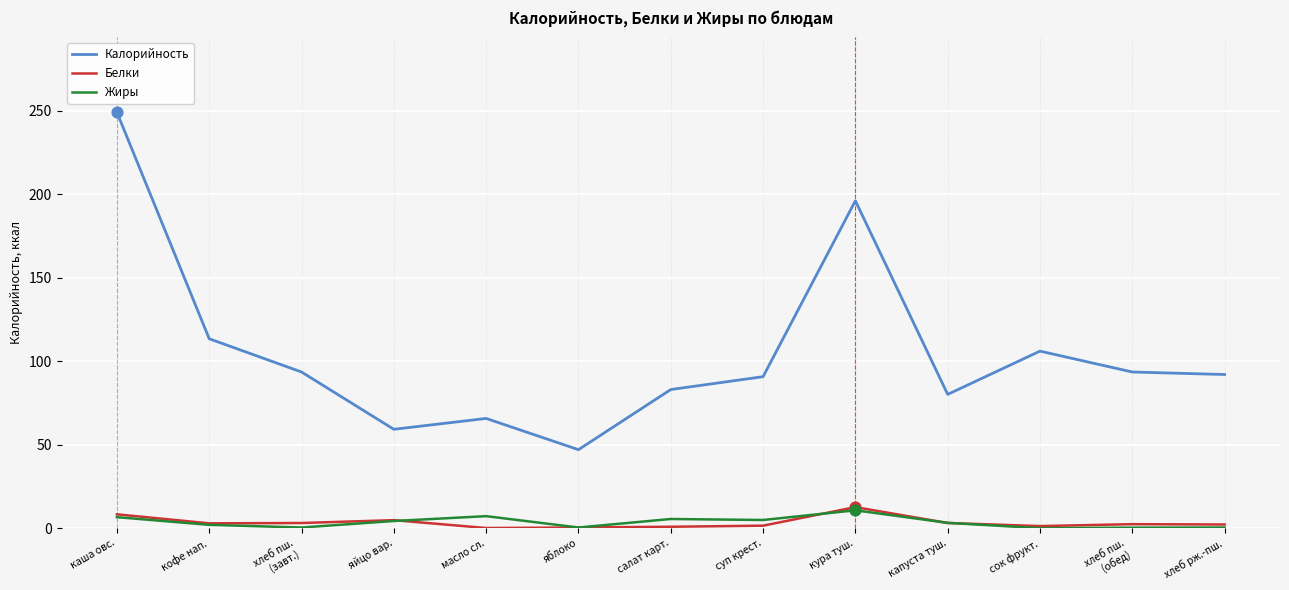

Which series has the largest total across all categories?

Калорийность